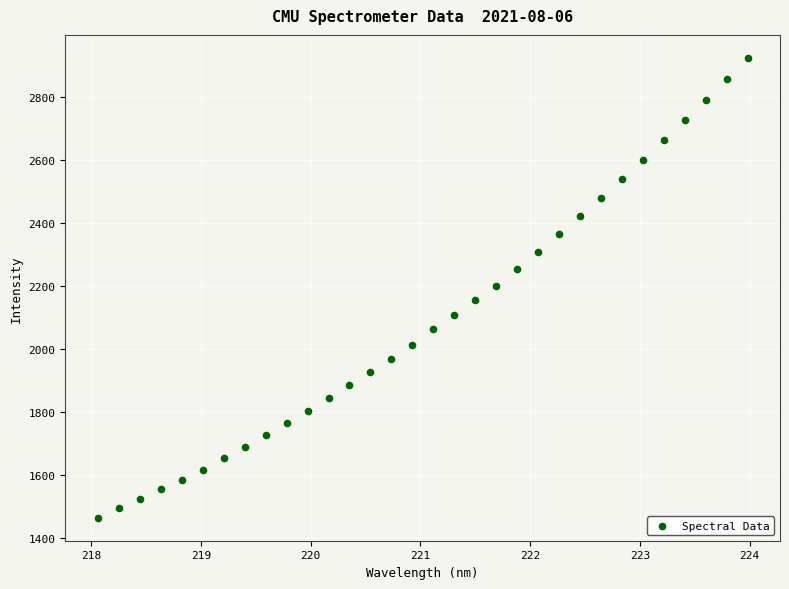

What is the range of X values (max minus min)?

5.9